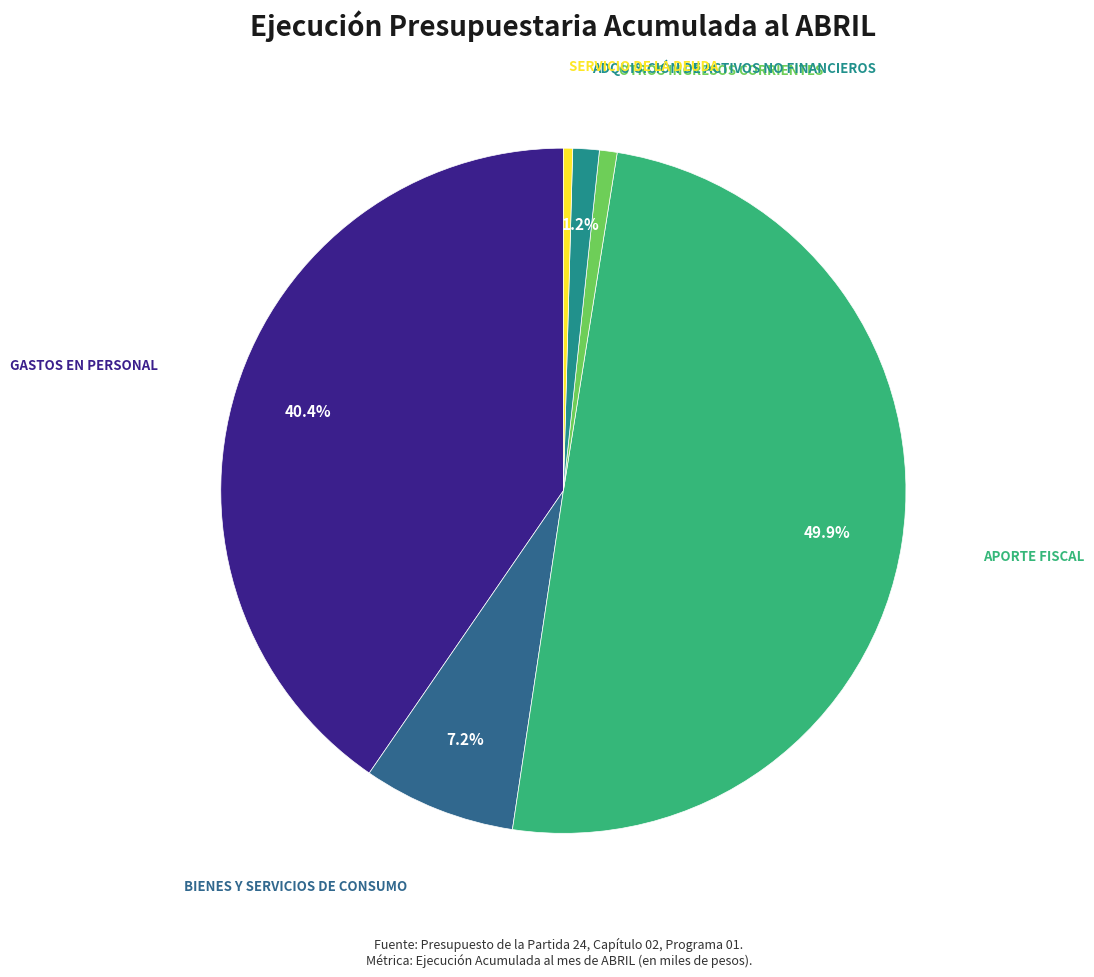

How many slices are in this pie chart?

6